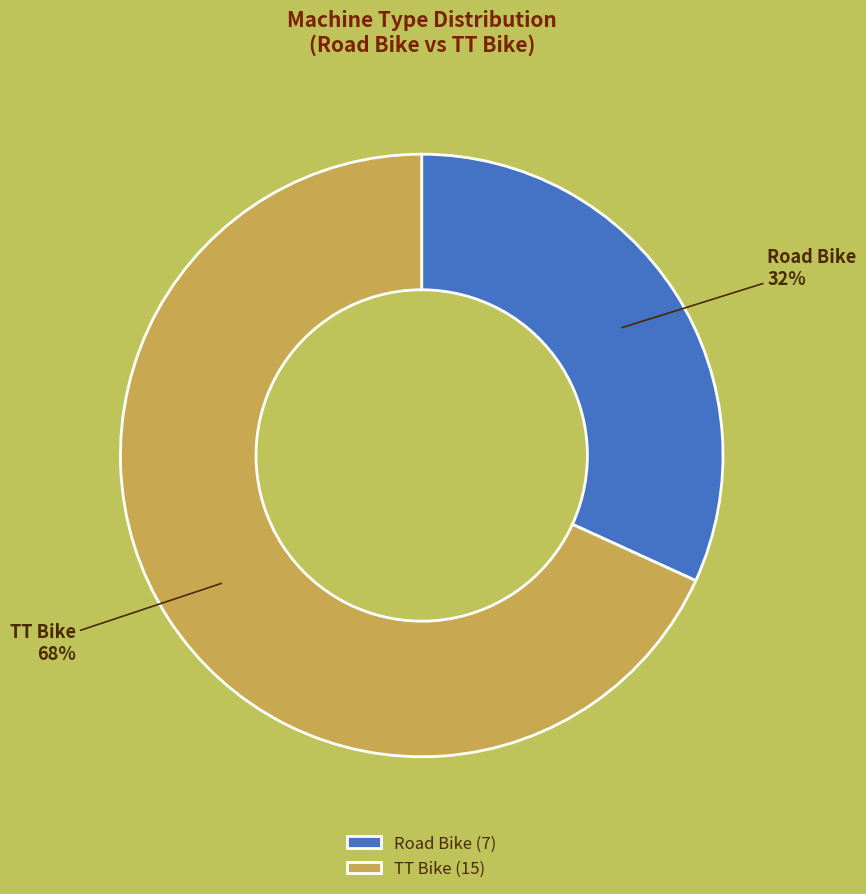

Which has a higher value, Road Bike or TT Bike?

TT Bike